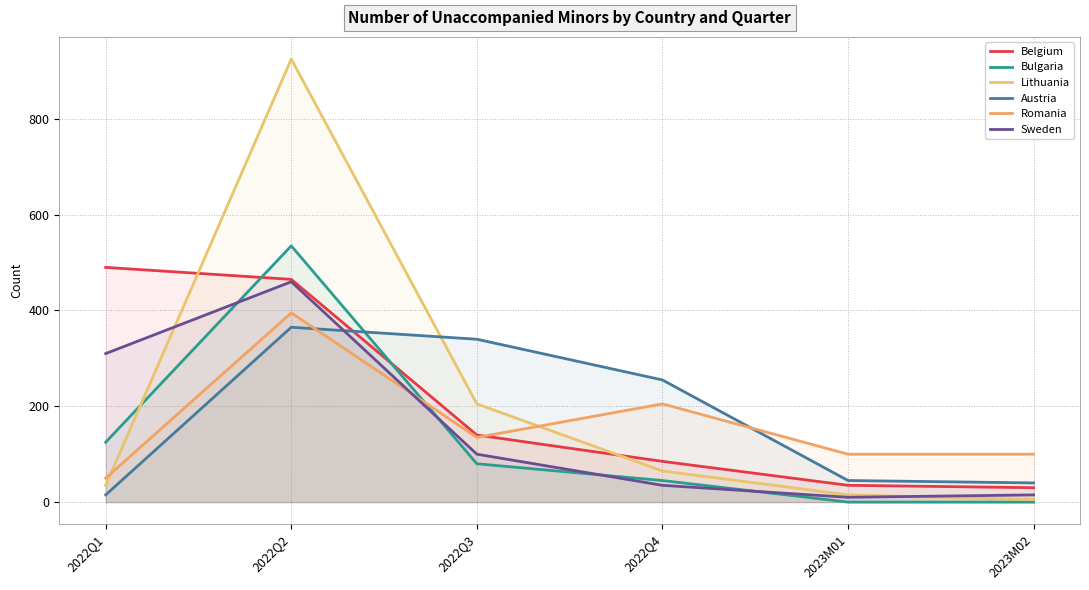

Reading left to right, extract all data points from this chart.

Belgium: 2022Q1=490	2022Q2=465	2022Q3=140	2022Q4=85	2023M01=35	2023M02=30
Bulgaria: 2022Q1=125	2022Q2=535	2022Q3=80	2022Q4=45	2023M01=0	2023M02=0
Lithuania: 2022Q1=35	2022Q2=925	2022Q3=205	2022Q4=65	2023M01=15	2023M02=5
Austria: 2022Q1=15	2022Q2=365	2022Q3=340	2022Q4=255	2023M01=45	2023M02=40
Romania: 2022Q1=50	2022Q2=395	2022Q3=135	2022Q4=205	2023M01=100	2023M02=100
Sweden: 2022Q1=310	2022Q2=460	2022Q3=100	2022Q4=35	2023M01=10	2023M02=15